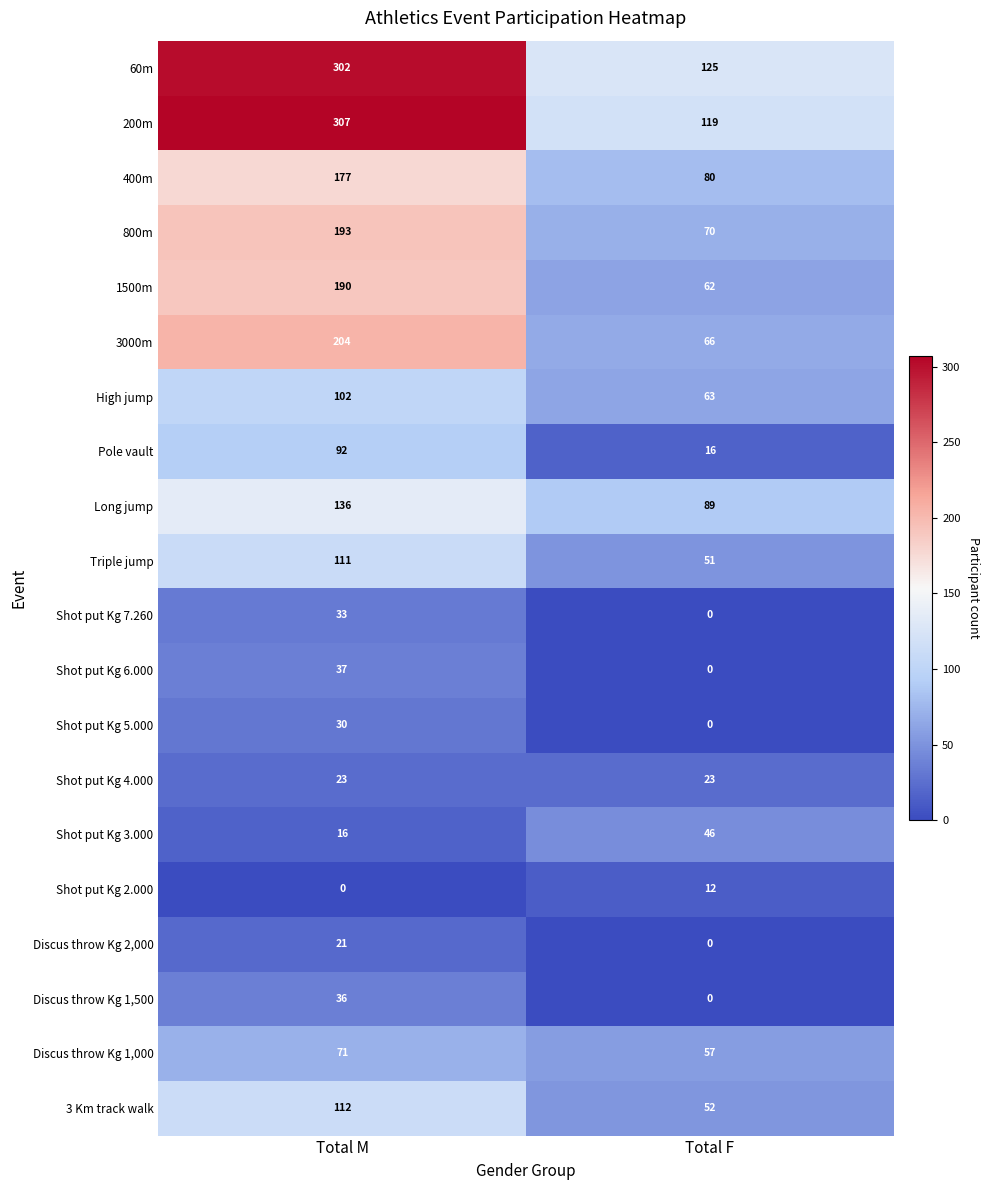

Between Total M and Total F, which series saw the biggest shift?

200m